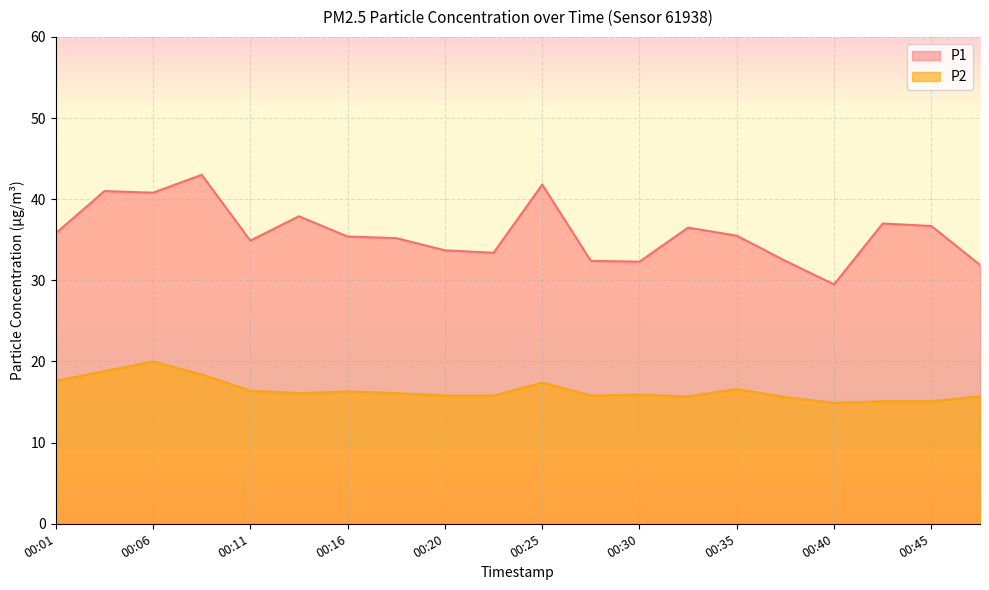

True or false: P2 and P1 cross at least once.

False